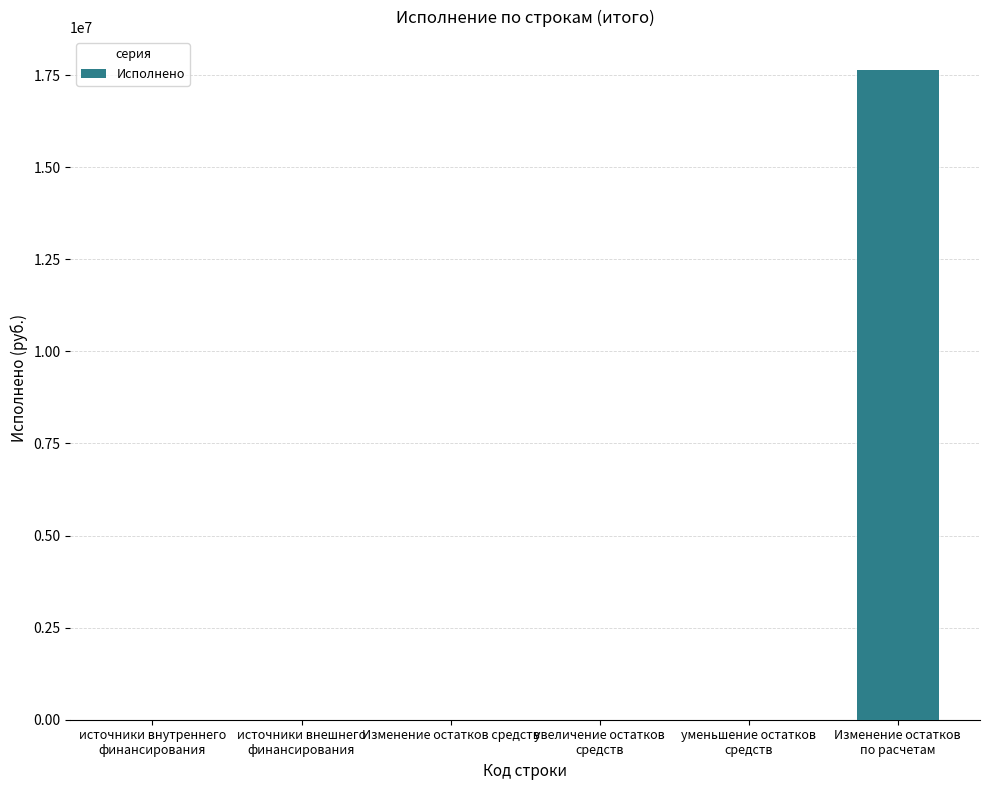

How many data points are above 0?

1